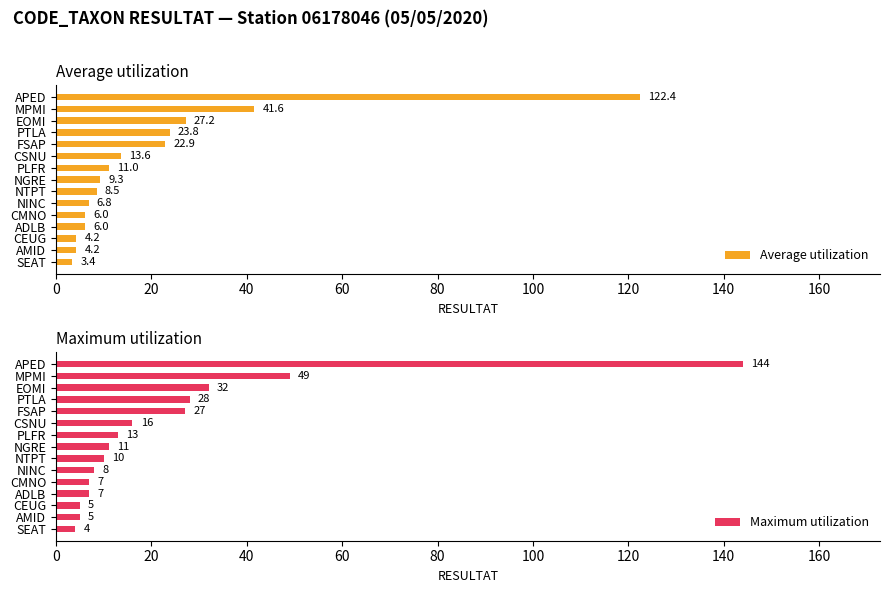

What is the sum of the Average utilization values at CEUG and PTLA?

28.0